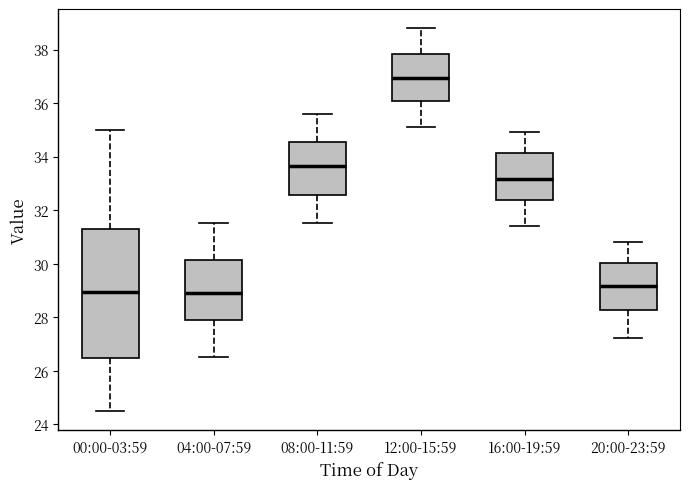

Reading left to right, read every box against the y-axis: the position of its median line, the range the box covers, and the ends of its whiskers. The values are not printed on the chart, so give them approximately, as read against the axis.

00:00-03:59: median 29.0, box 26.4 to 31.4, whiskers 24.6 to 35.0
04:00-07:59: median 29.0, box 27.8 to 30.2, whiskers 26.6 to 31.6
08:00-11:59: median 33.6, box 32.6 to 34.6, whiskers 31.6 to 35.6
12:00-15:59: median 37.0, box 36.0 to 37.8, whiskers 35.2 to 38.8
16:00-19:59: median 33.2, box 32.4 to 34.2, whiskers 31.4 to 35.0
20:00-23:59: median 29.2, box 28.2 to 30.0, whiskers 27.2 to 30.8